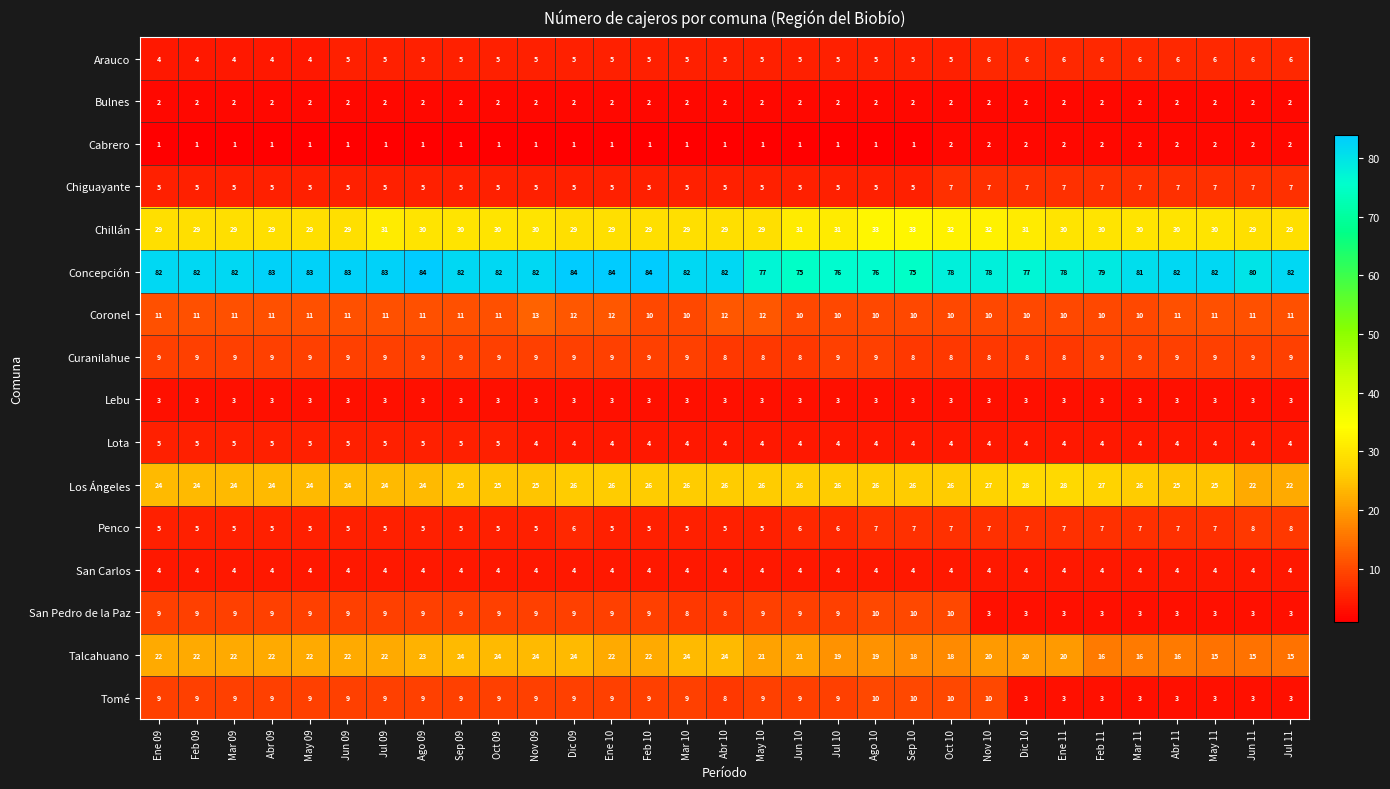

What is the sum of the Concepción values at Jul 10 and Mar 10?

158